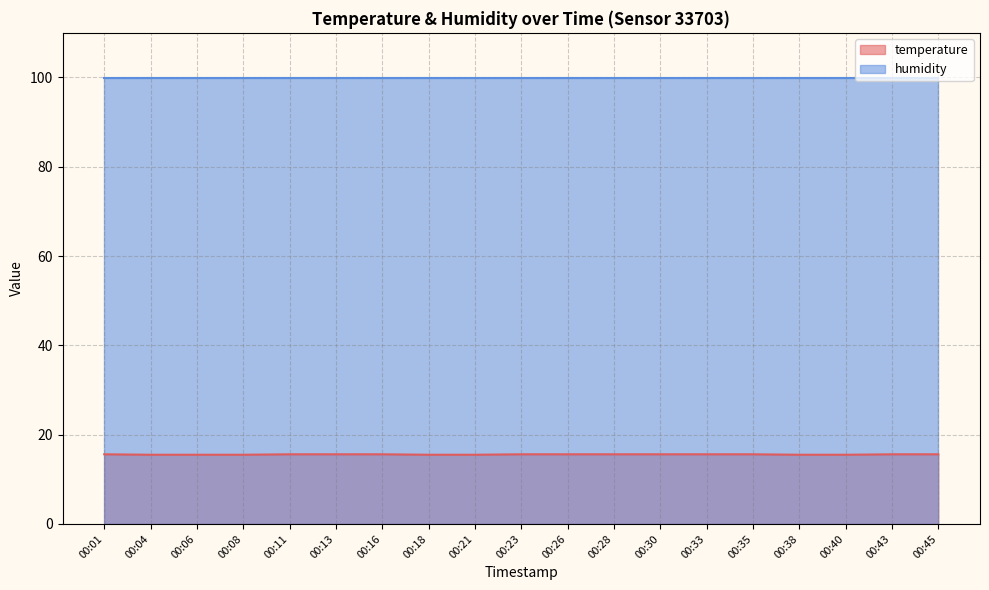

What is the ratio of the value at 00:40 to the value at 00:21?

1.0